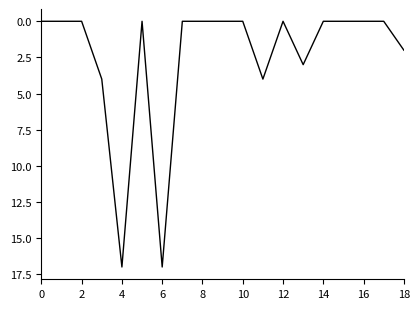

What is the difference between the maximum and minimum values?

17